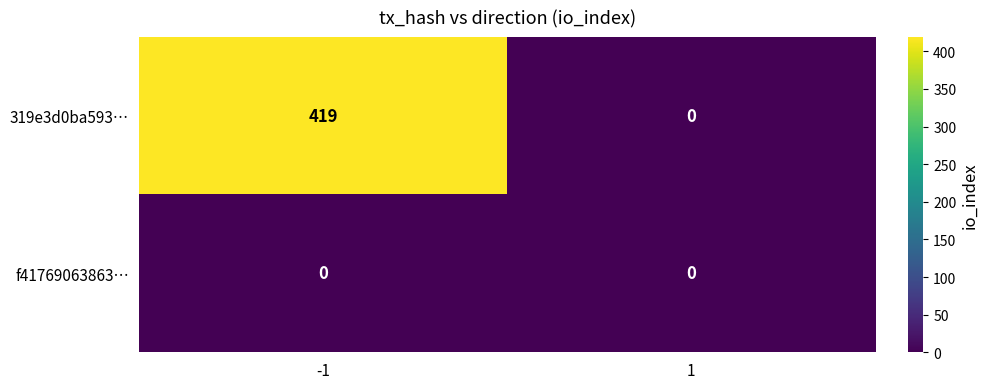

What is the maximum value for 319e3d0ba593…?

419